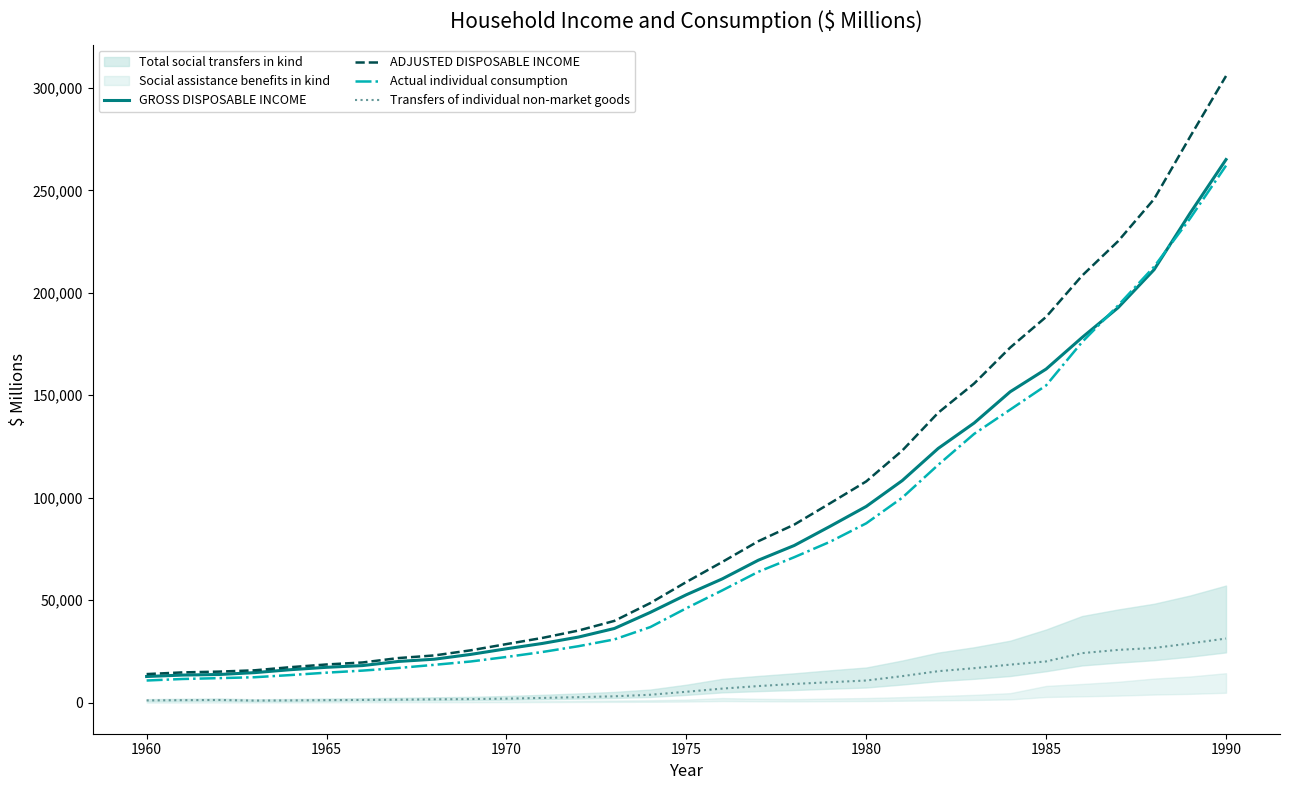

What is the highest value of the ADJUSTED DISPOSABLE INCOME series?

305849